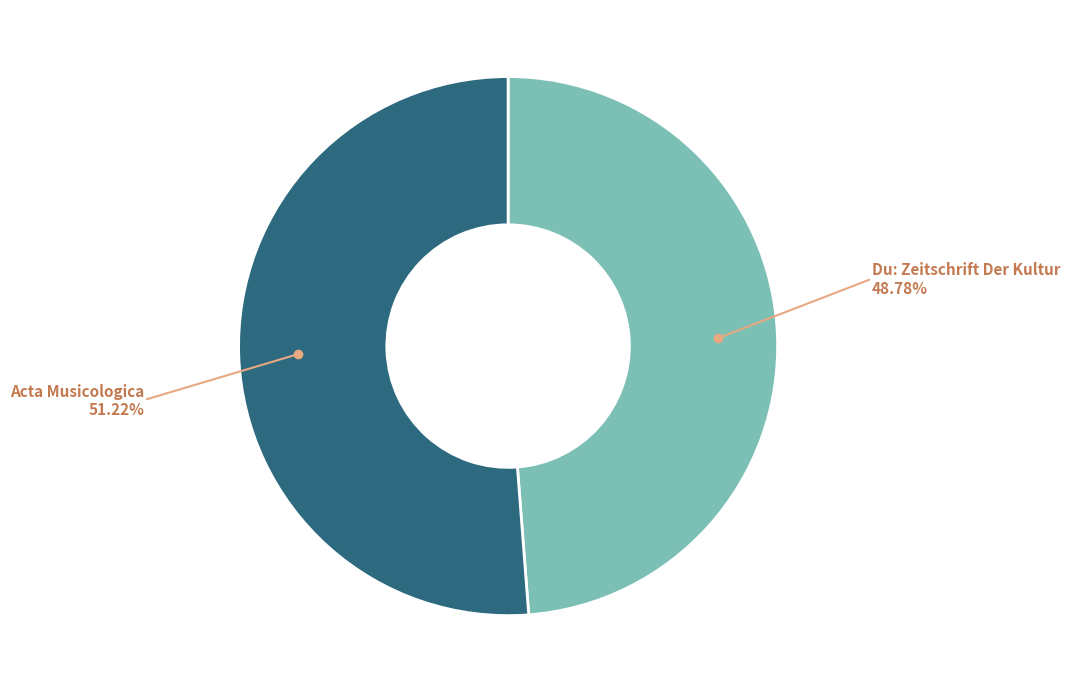

Which slice is the largest?

Acta Musicologica